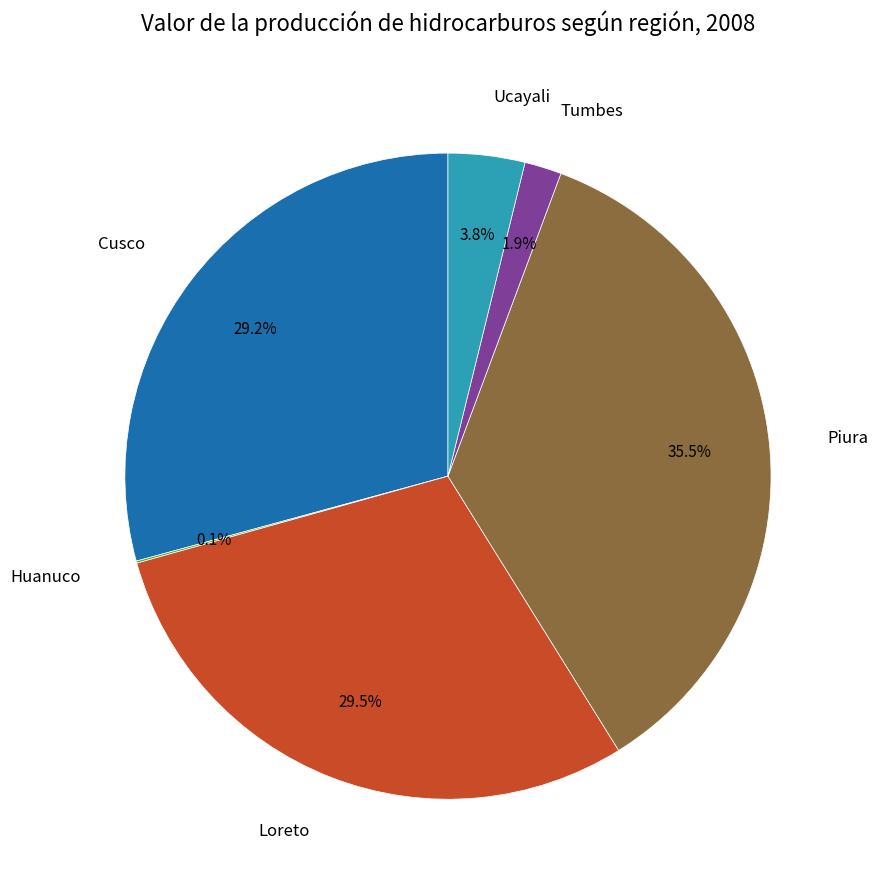

What portion of the pie excludes Loreto?

70.5%